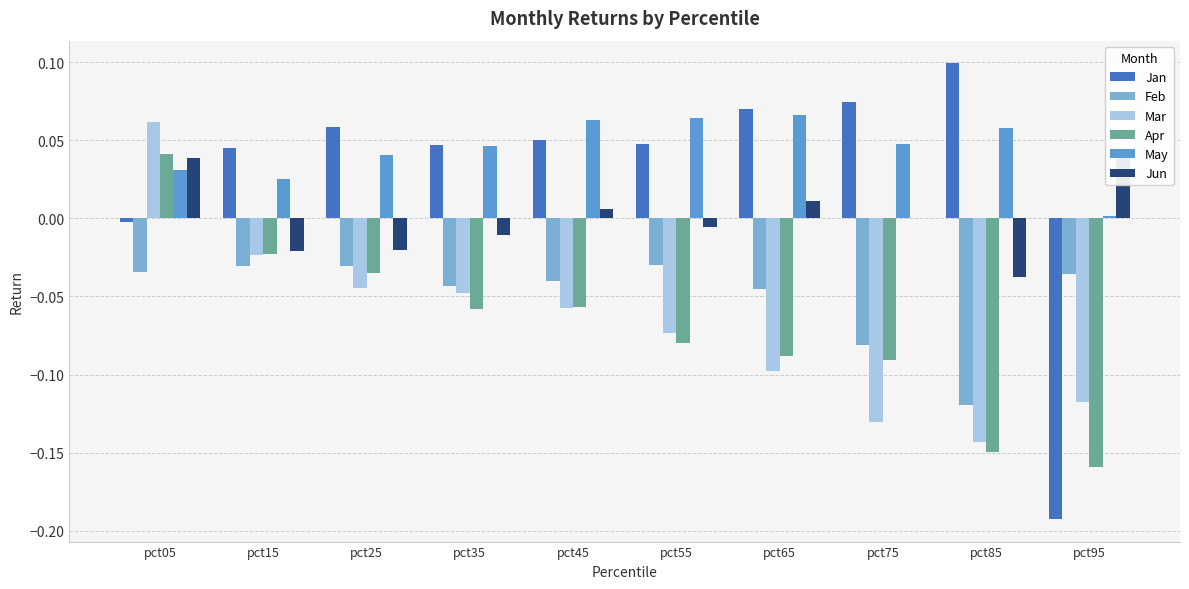

Which series has the largest total across all categories?

May